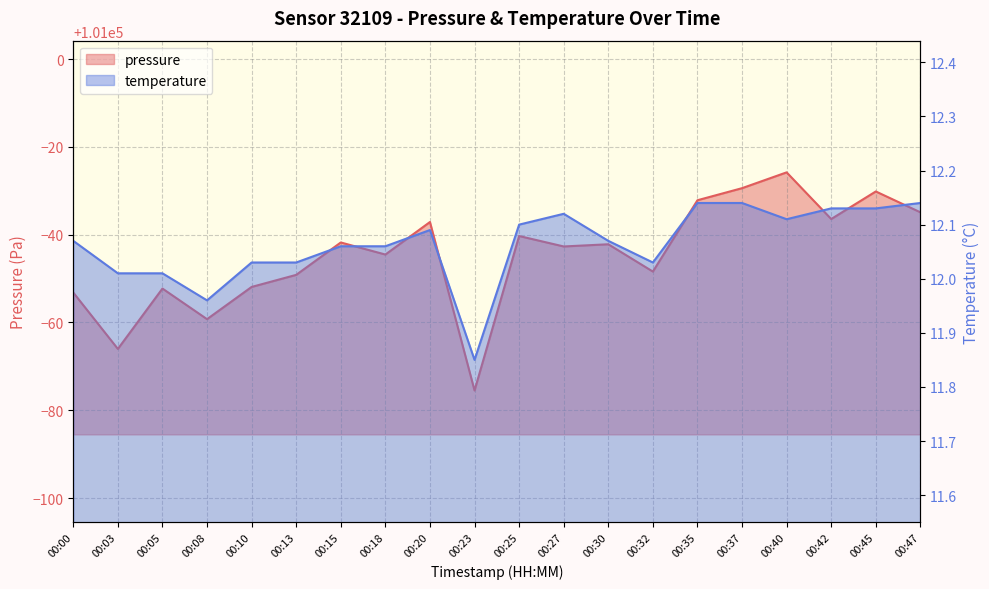

Does the chart have visible grid lines?

Yes